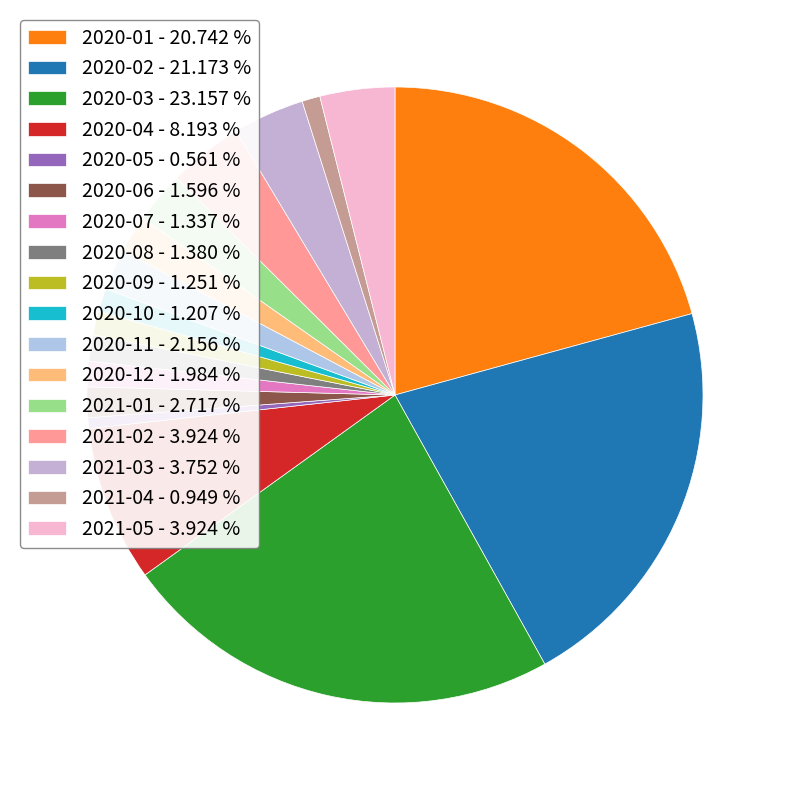

Rank the categories by value from lowest to highest.

2020-05, 2021-04, 2020-10, 2020-09, 2020-07, 2020-08, 2020-06, 2020-12, 2020-11, 2021-01, 2021-03, 2021-02, 2021-05, 2020-04, 2020-01, 2020-02, 2020-03